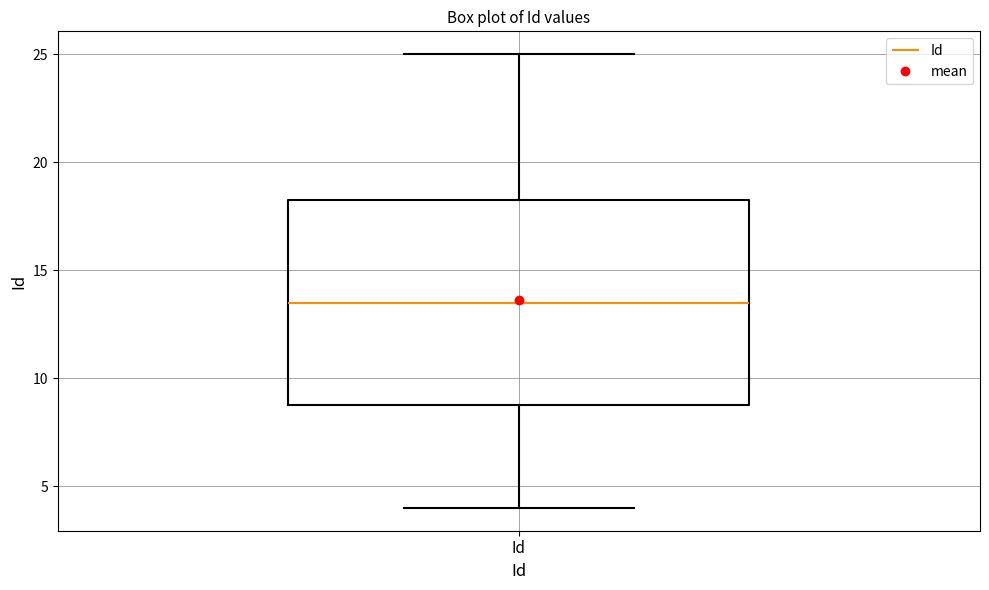

Read this box plot against the y-axis: the position of the median line, the range covered by the box, and the ends of both whiskers. The values are not printed on the chart, so give them approximately, as read against the axis.

median 13.5, box 9.0 to 18.5, whiskers 4.0 to 25.0